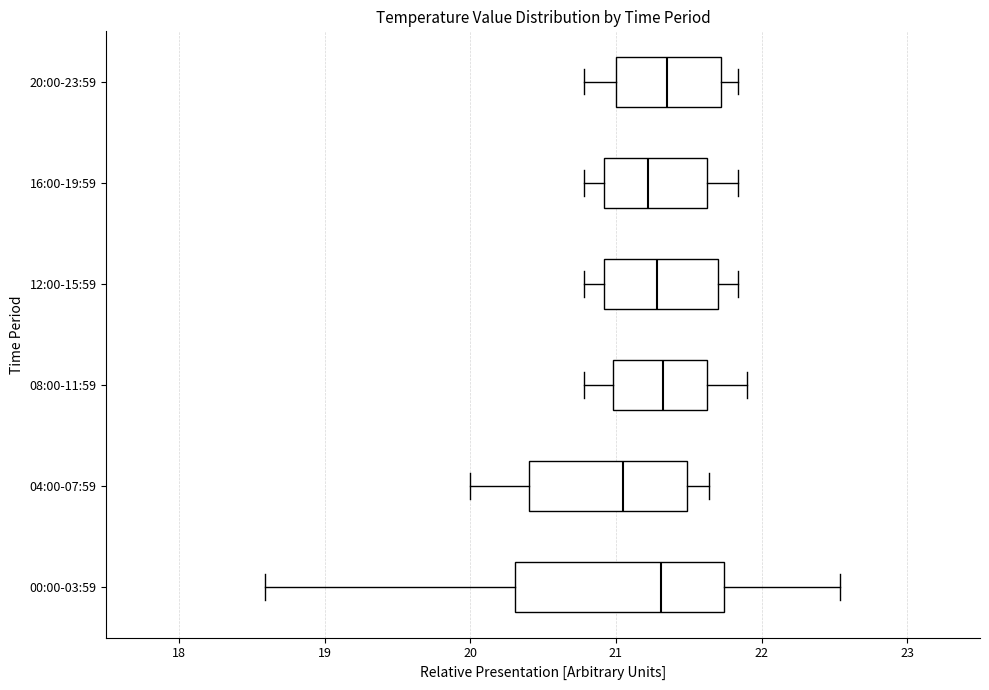

Which box's median line is the furthest to the left?

04:00-07:59